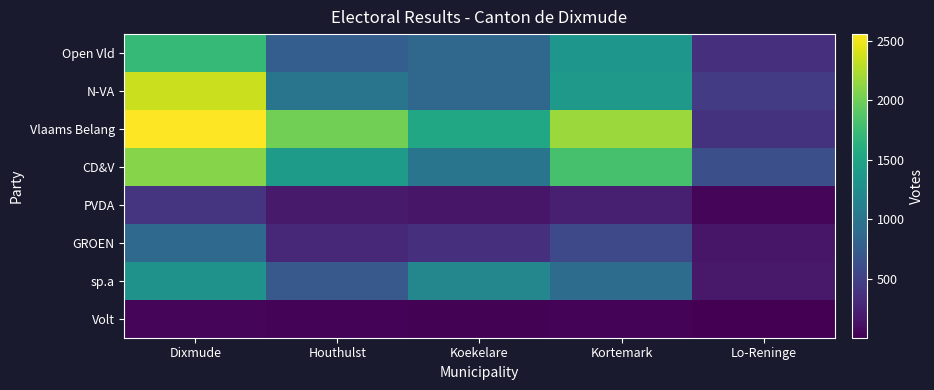

Reading right to left, transcribe all the data shown in this chart.

Open Vld: Lo-Reninge=354	Kortemark=1344	Koekelare=867	Houthulst=767	Dixmude=1712
N-VA: Lo-Reninge=445	Kortemark=1383	Koekelare=857	Houthulst=999	Dixmude=2349
Vlaams Belang: Lo-Reninge=378	Kortemark=2169	Koekelare=1534	Houthulst=2014	Dixmude=2557
CD&V: Lo-Reninge=632	Kortemark=1816	Koekelare=1000	Houthulst=1407	Dixmude=2091
PVDA: Lo-Reninge=47	Kortemark=234	Koekelare=158	Houthulst=190	Dixmude=398
GROEN: Lo-Reninge=162	Kortemark=567	Koekelare=353	Houthulst=293	Dixmude=874
sp.a: Lo-Reninge=180	Kortemark=912	Koekelare=1185	Houthulst=720	Dixmude=1311
Volt: Lo-Reninge=6	Kortemark=30	Koekelare=21	Houthulst=28	Dixmude=43